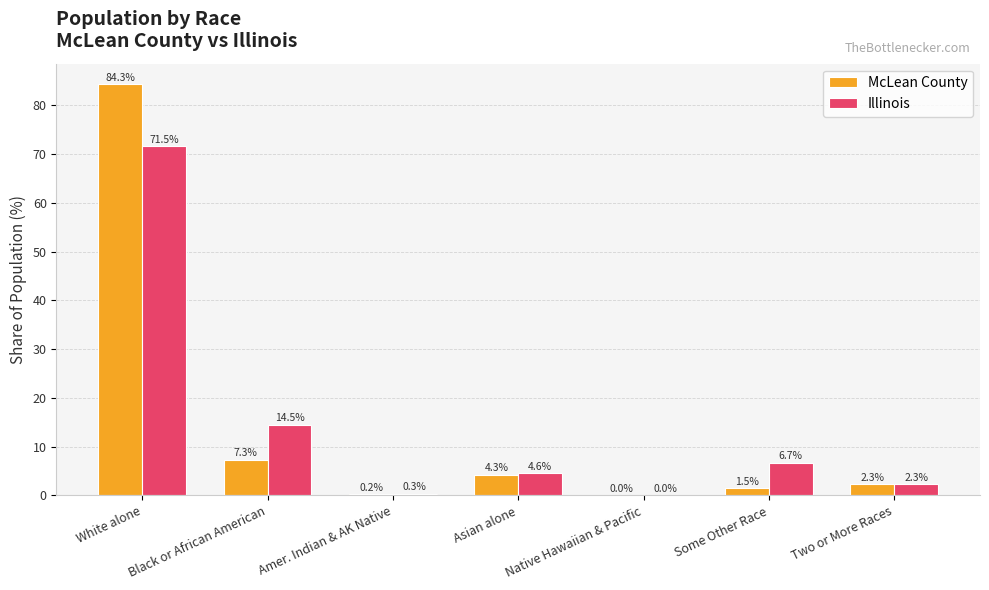

The value of Illinois at White alone is 71.5. True or false?

True